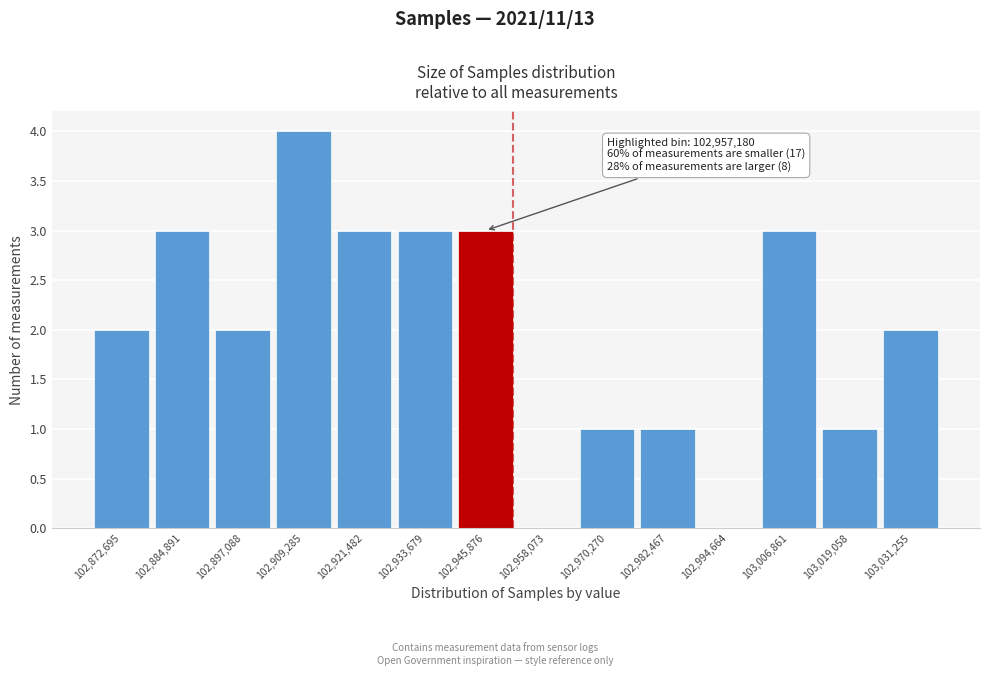

Reading right to left, transcribe all the data shown in this chart.

103,031,255=2	103,019,058=1	103,006,861=3	102,994,664=0	102,982,467=1	102,970,270=1	102,958,073=0	102,945,876=3	102,933,679=3	102,921,482=3	102,909,285=4	102,897,088=2	102,884,891=3	102,872,695=2